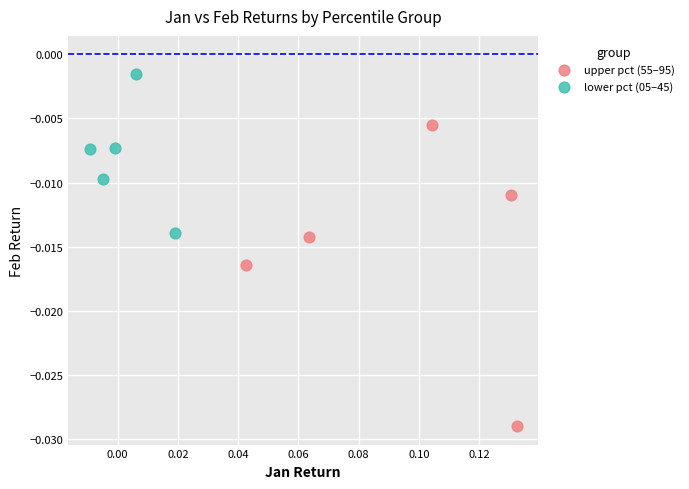

What are all the series names shown in the legend?

upper pct (55–95), lower pct (05–45)